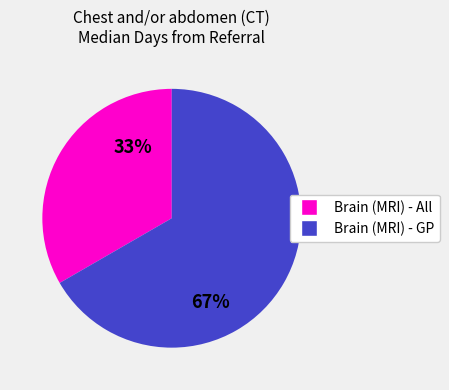

To the nearest percent, what is the average slice percentage?

50%